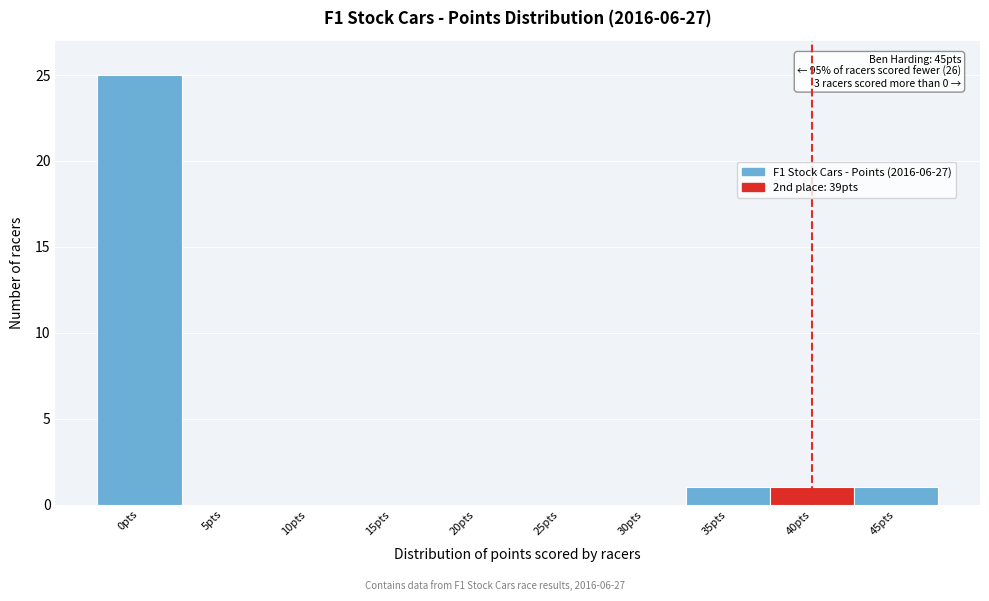

Which range on the x-axis has the tallest bar?

-2.5 to 2.5